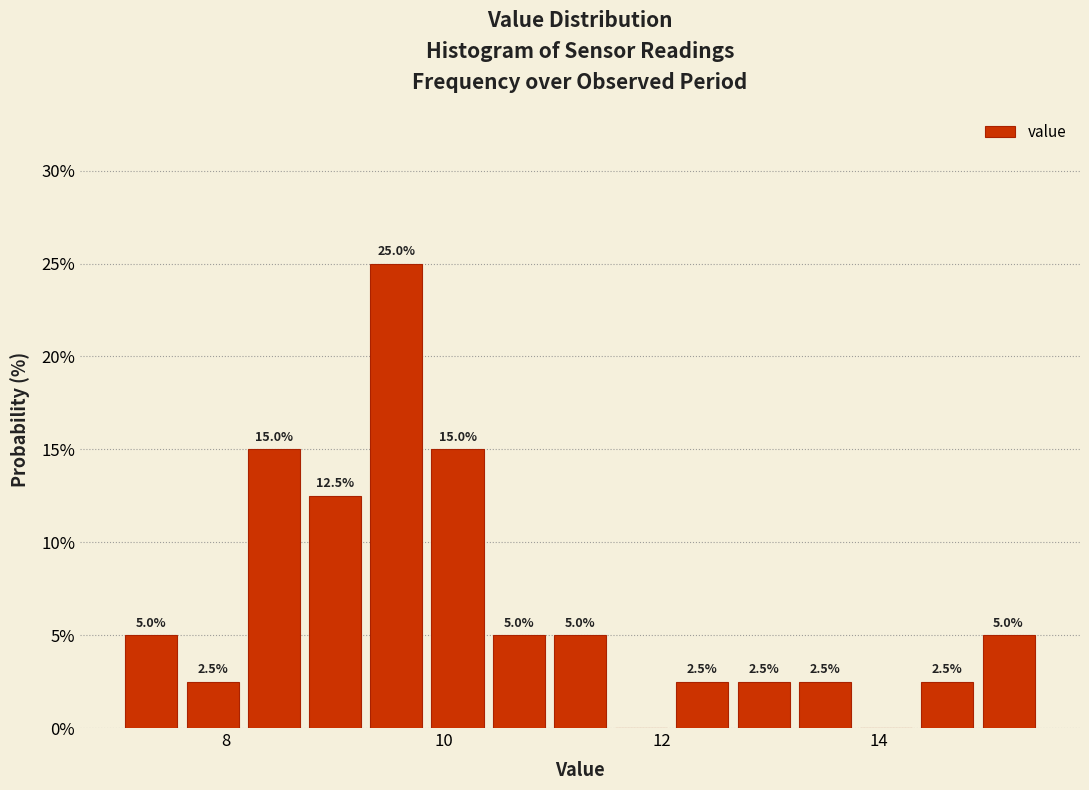

Around what value on the x-axis is the tallest bar? Give the approximate position of its centre, as read against the axis.

9.6